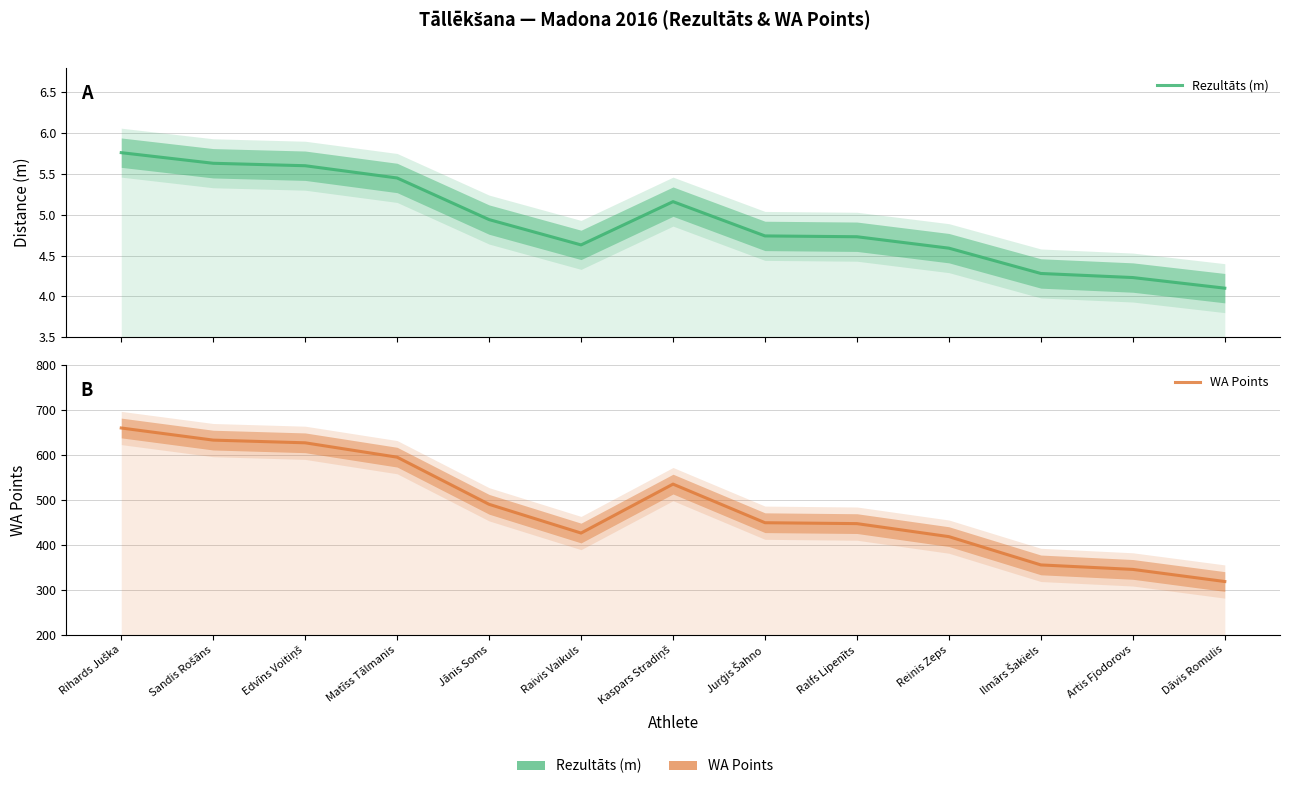

Where is the first local maximum for WA Points?

Kaspars Stradiņš